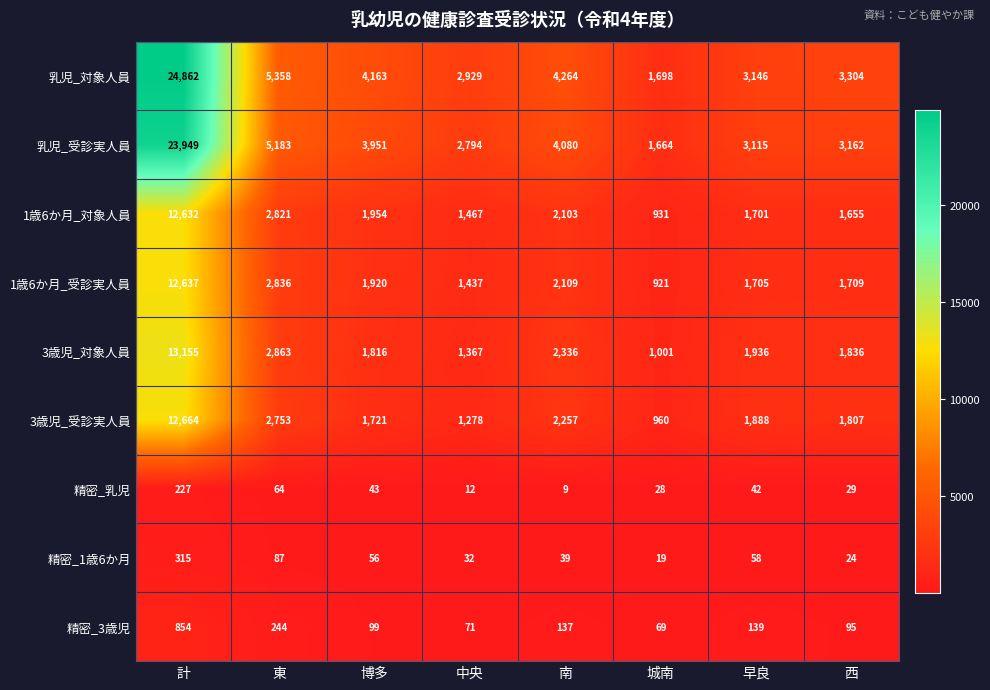

Between 博多 and 城南, which series saw the biggest shift?

乳児_対象人員